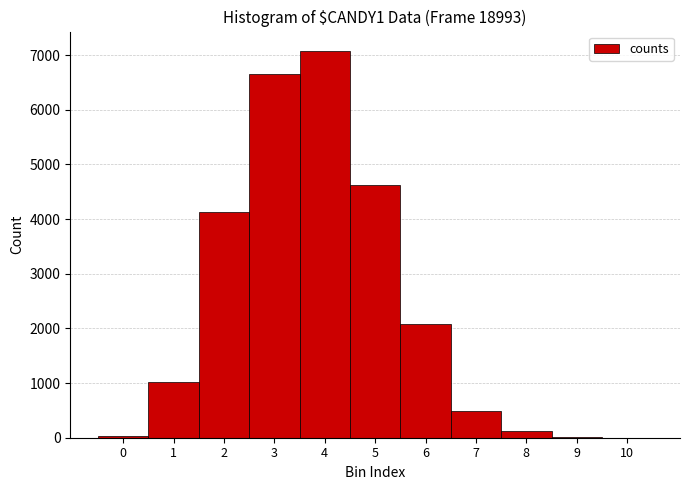

How tall is the bar that spans 5.5 to 6.5 on the x-axis? The values are not printed on the chart, so give them approximately, as read against the axis.

2100